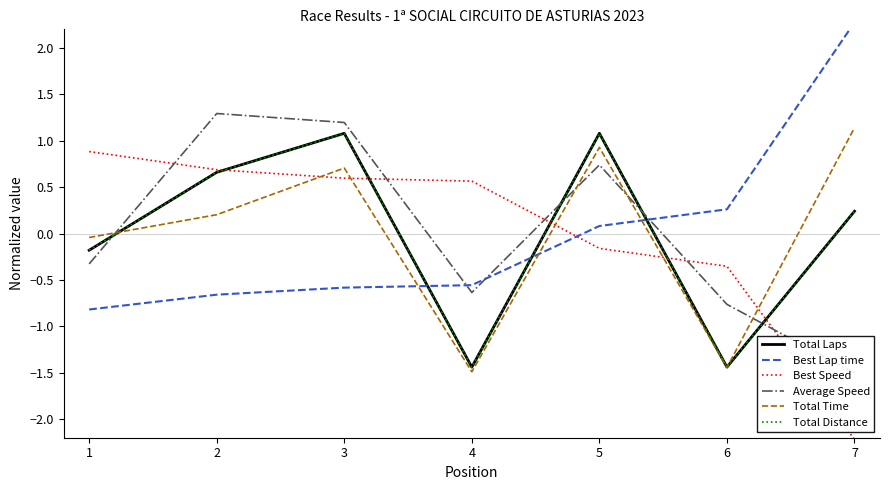

At which category does Total Time reach its first local valley?

4